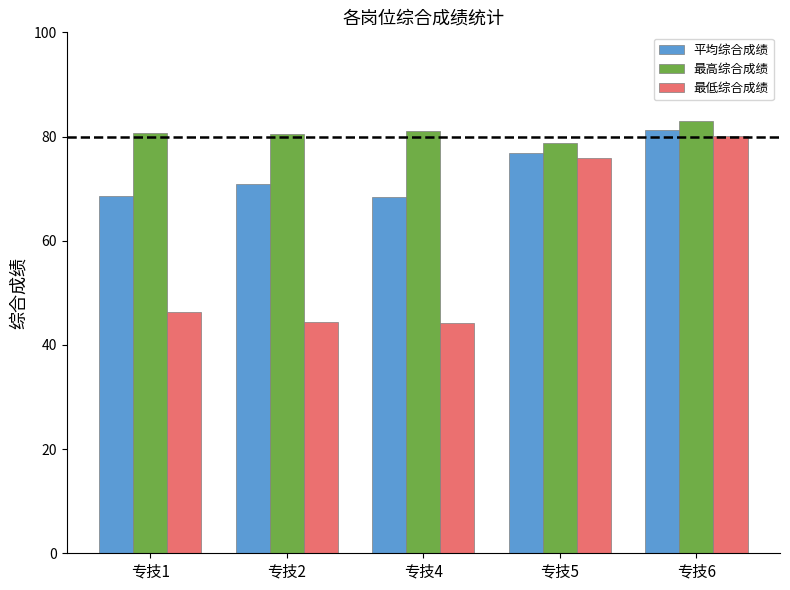

The value of 最高综合成绩 at 专技6 is 134.4. True or false?

False